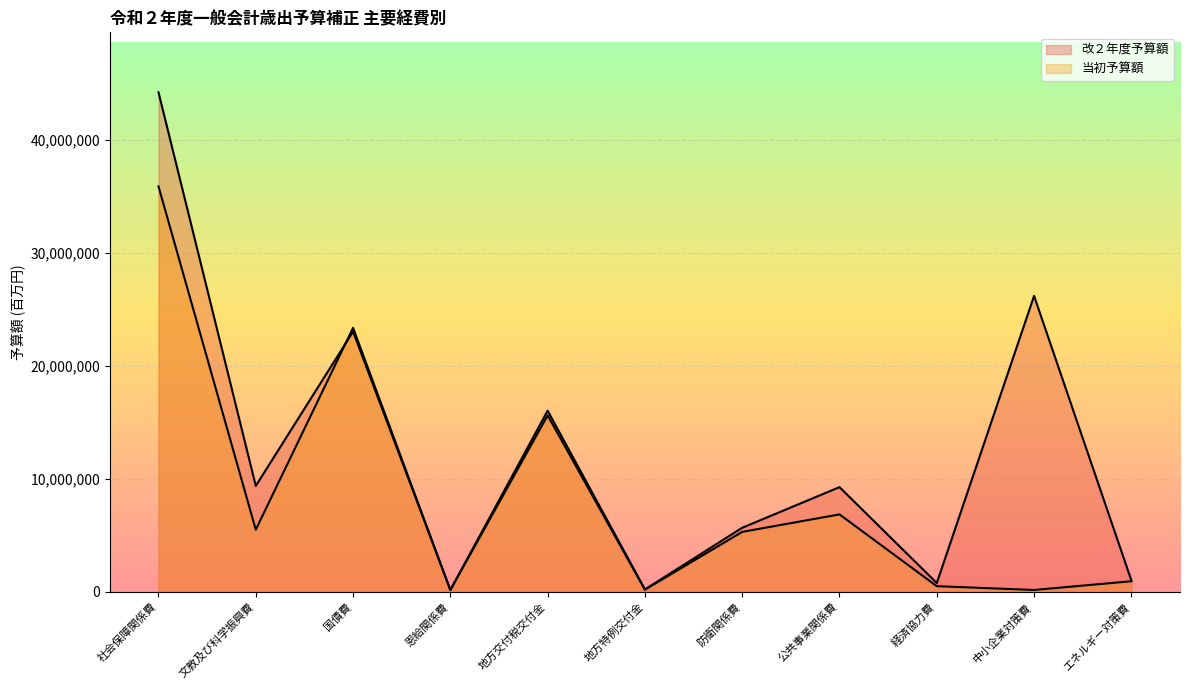

How many lines are shown in the chart?

2